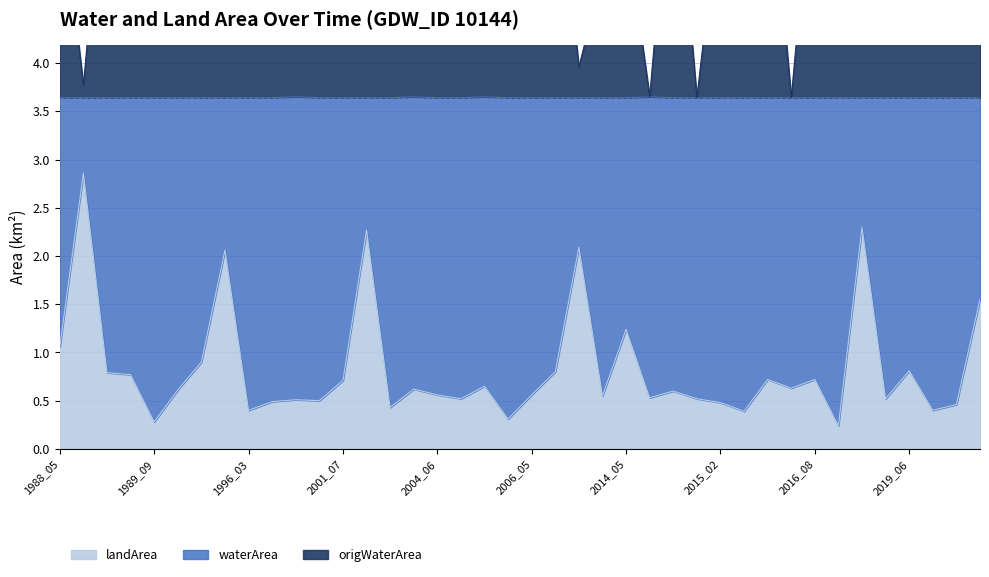

Does the chart have visible grid lines?

Yes